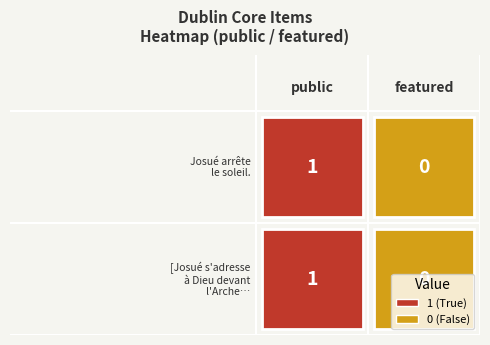

What is the maximum value shown in the chart?

1